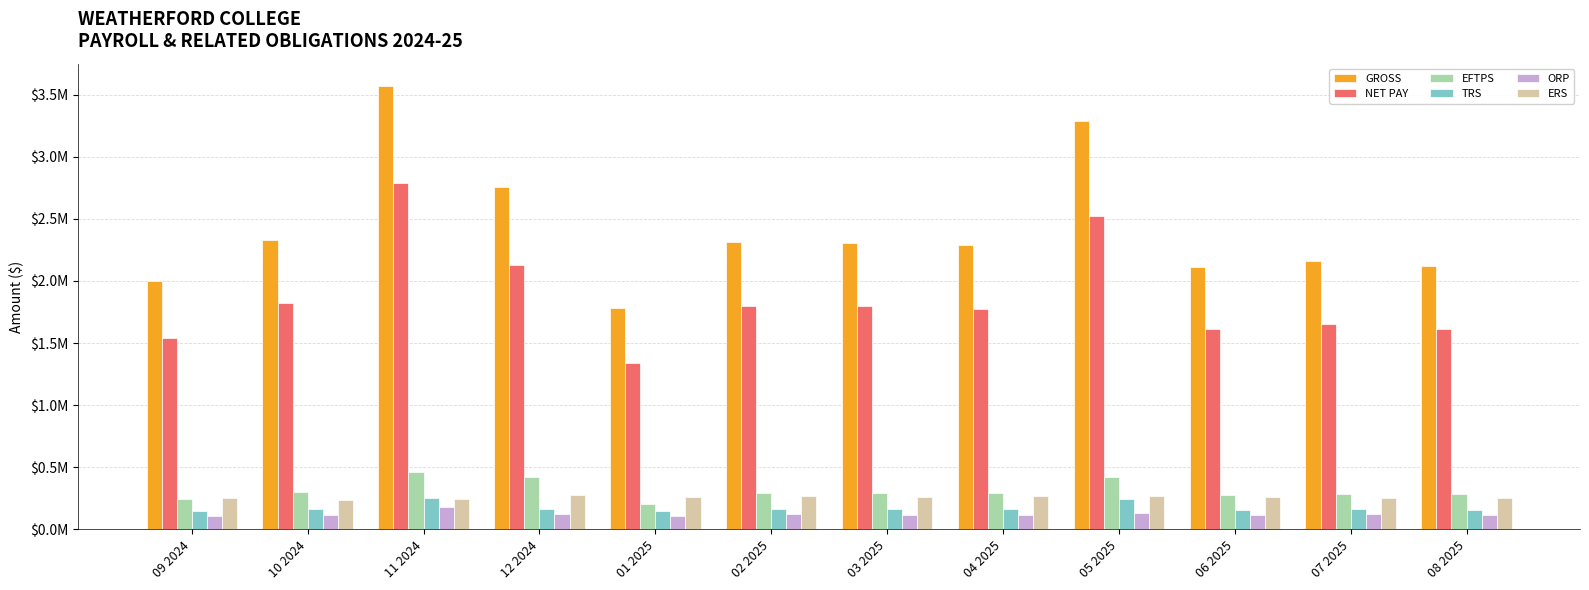

What is the sum of the EFTPS values at 06 2025 and 08 2025?

560704.9